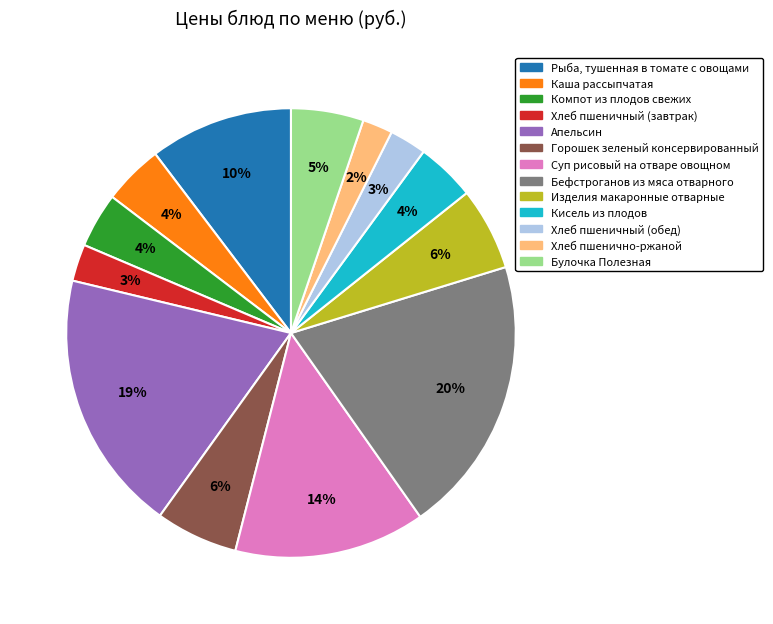

Does any single category account for the majority?

No